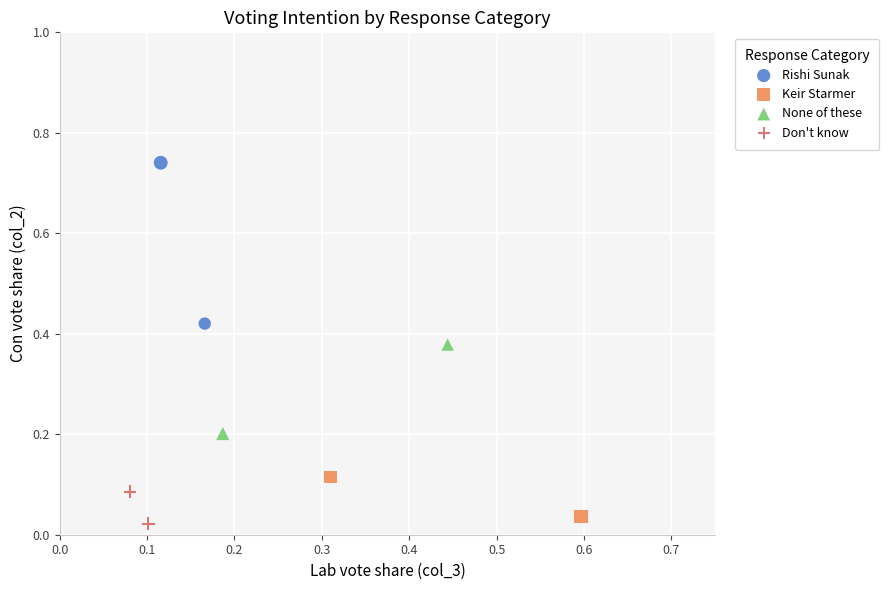

Which series contains the lowest Y value?

Don't know